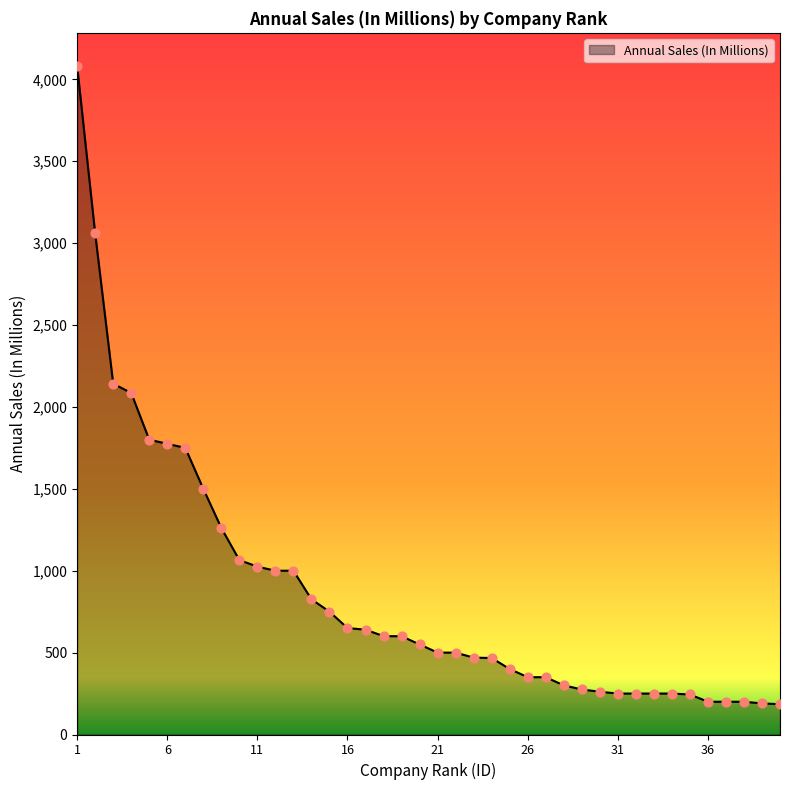

What is the maximum value shown in the chart?

4080.0